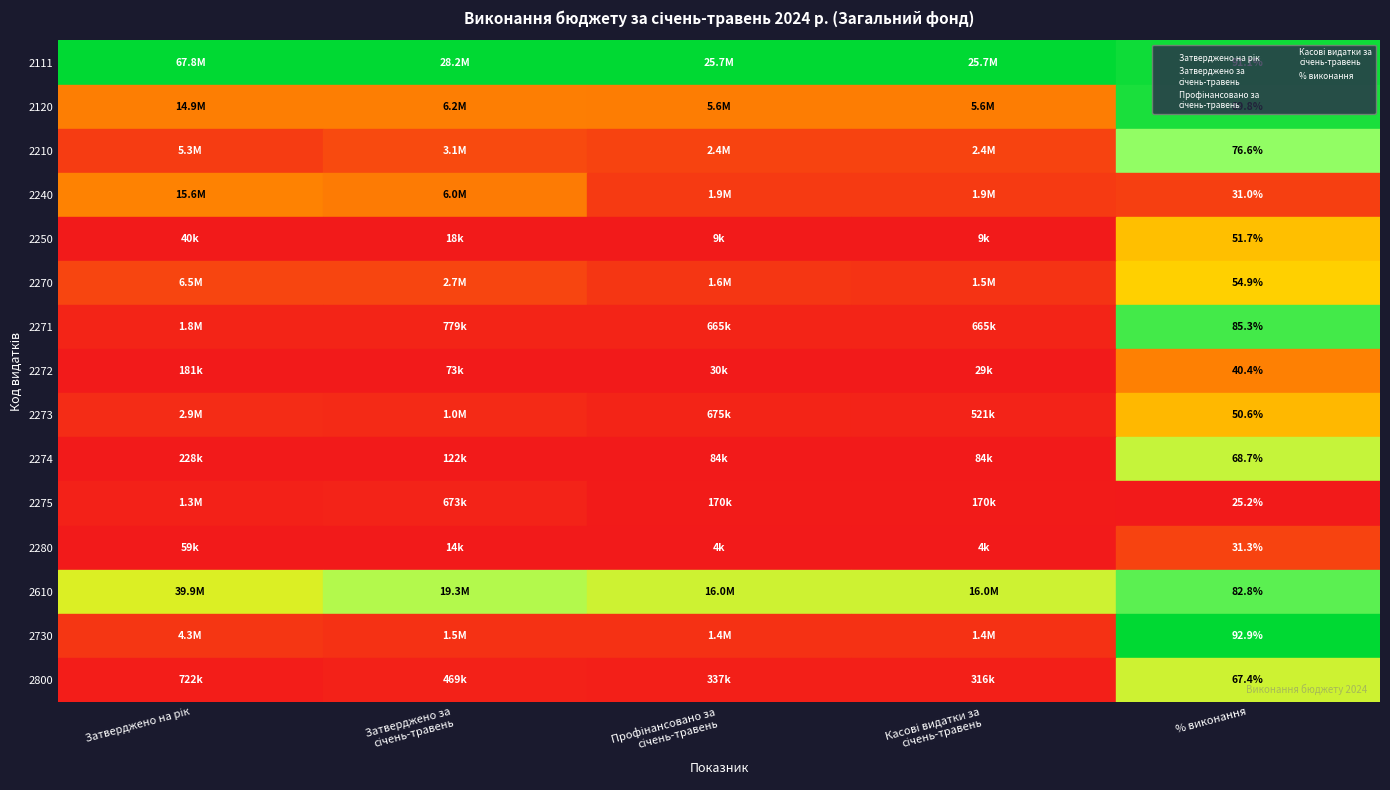

Is the value of Затверджено на рік at Профінансовано за
січень-травень greater than the value of % виконання at % виконання?

Yes